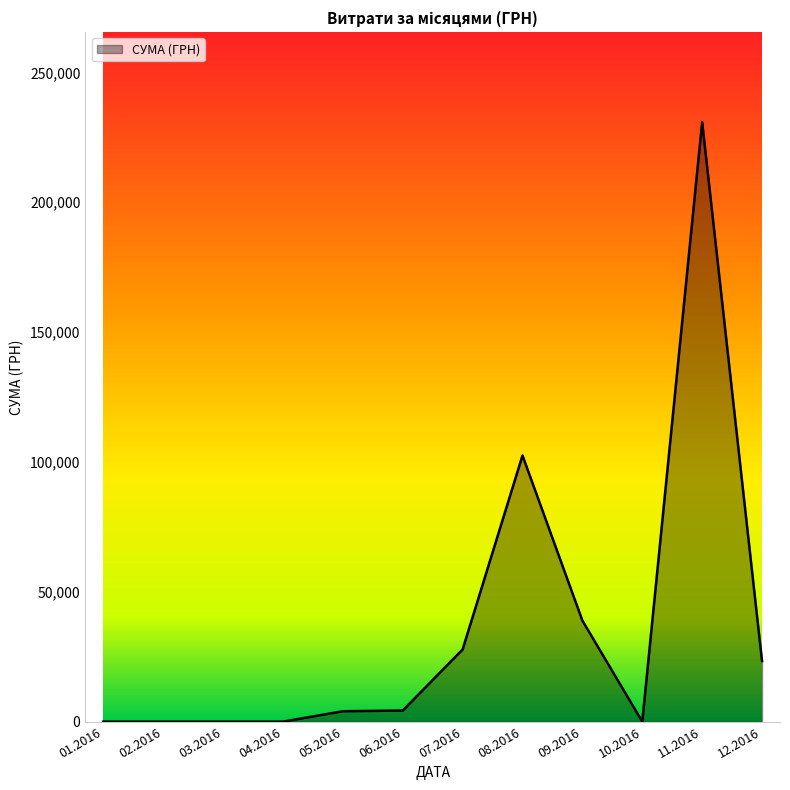

What is the difference between the maximum and minimum values?

230842.2